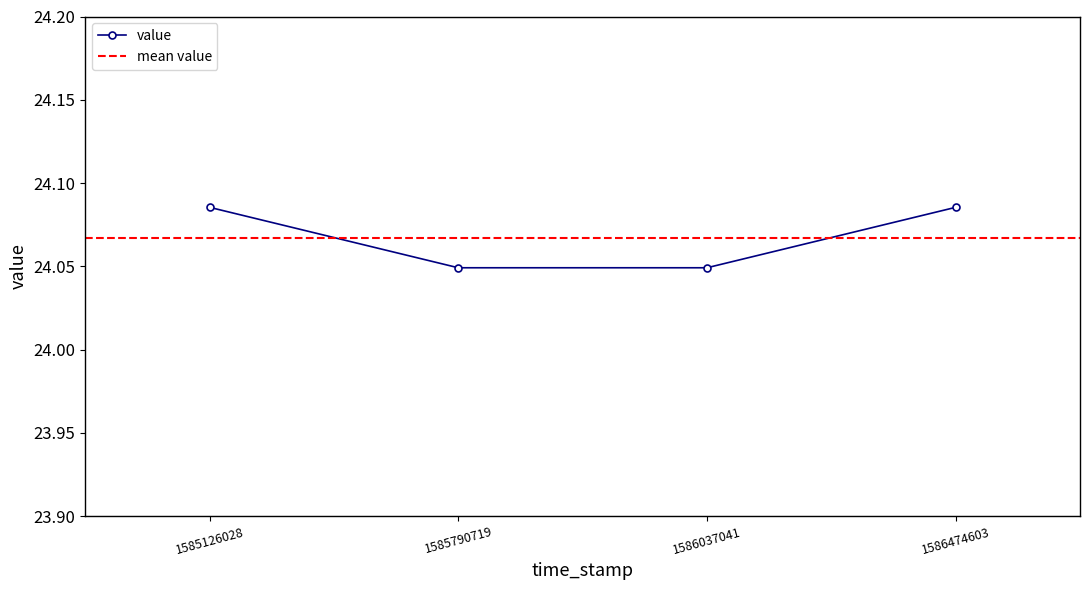

True or false: value has more than 2 interior local peaks.

False